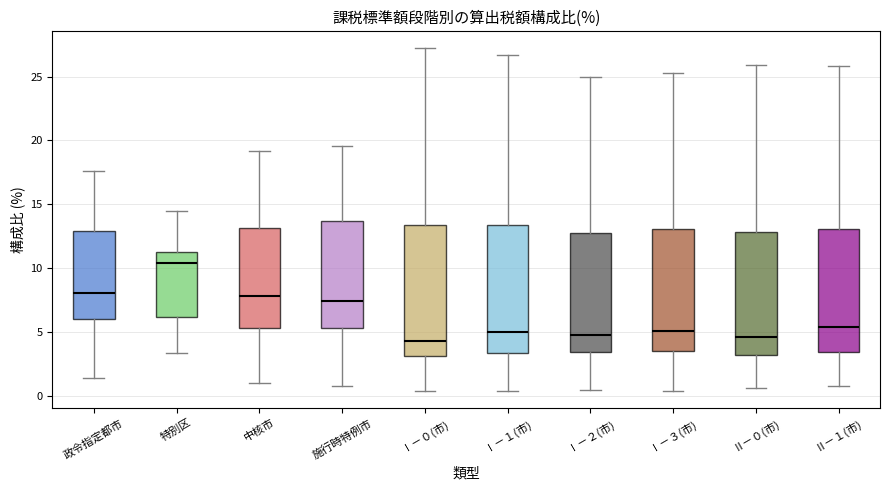

Where is the upper edge of the box for Ⅱ－１(市) on the y-axis? The values are not printed on the chart, so give them approximately, as read against the axis.

13.0